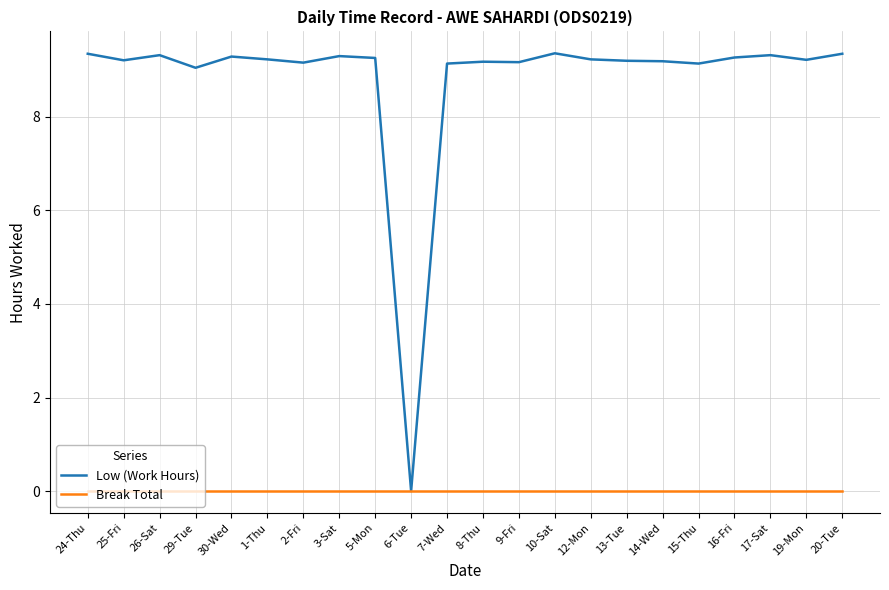

Read the Low (Work Hours) value at 10-Sat.

9.4